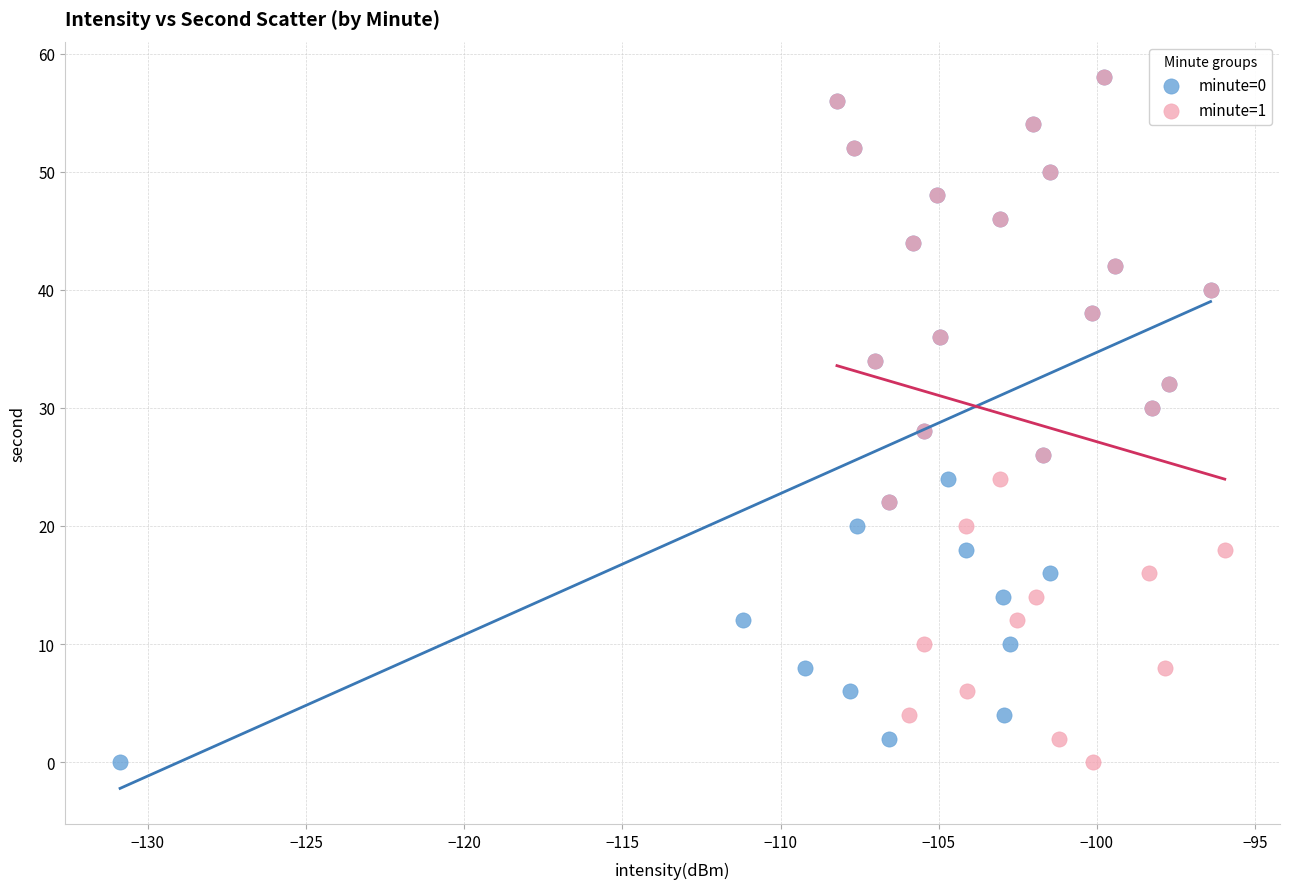

What are all the series names shown in the legend?

minute=0, minute=1